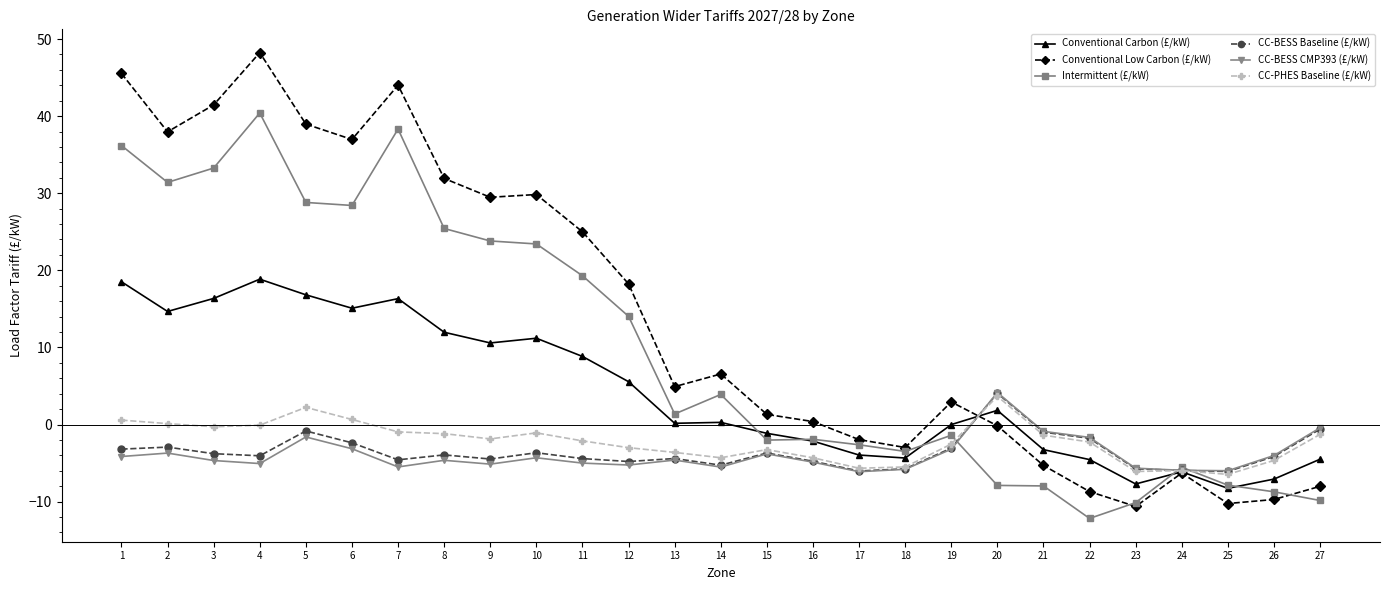

What is the greatest value displayed?

48.2